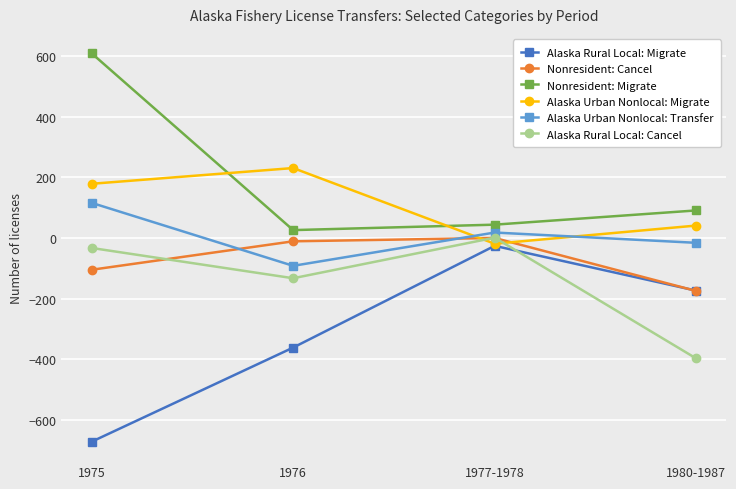

What position from the right is 1980-1987?

1